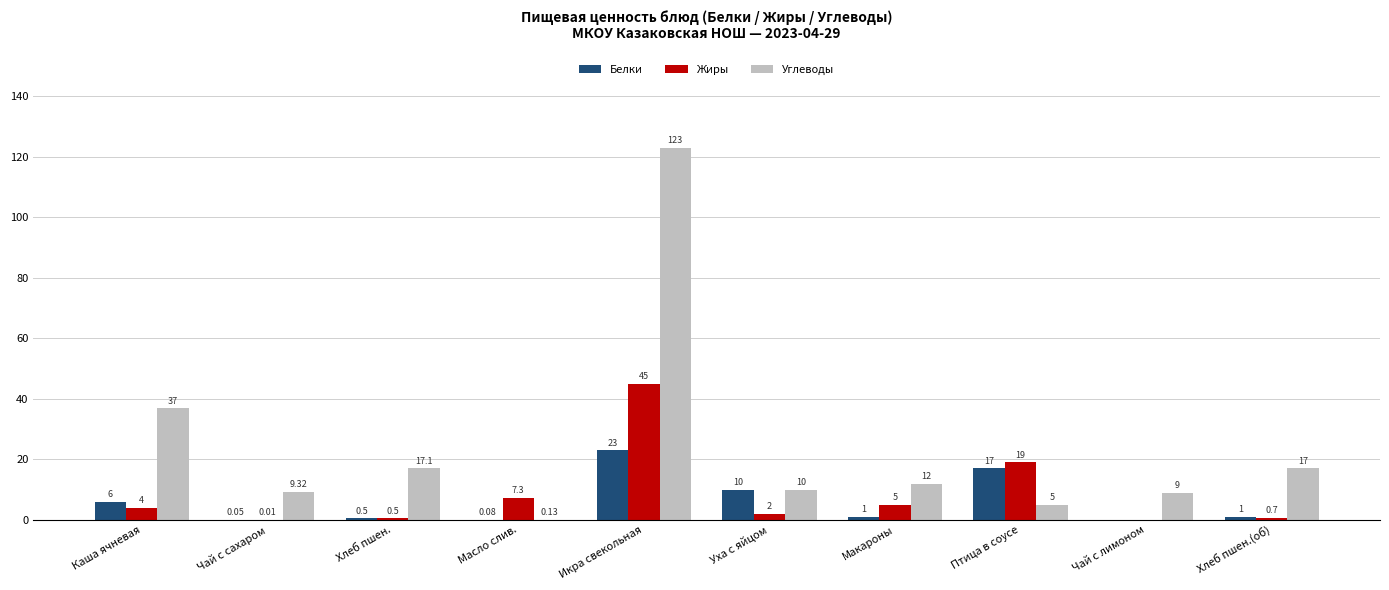

Are the bars grouped side by side (vs. stacked)?

Yes